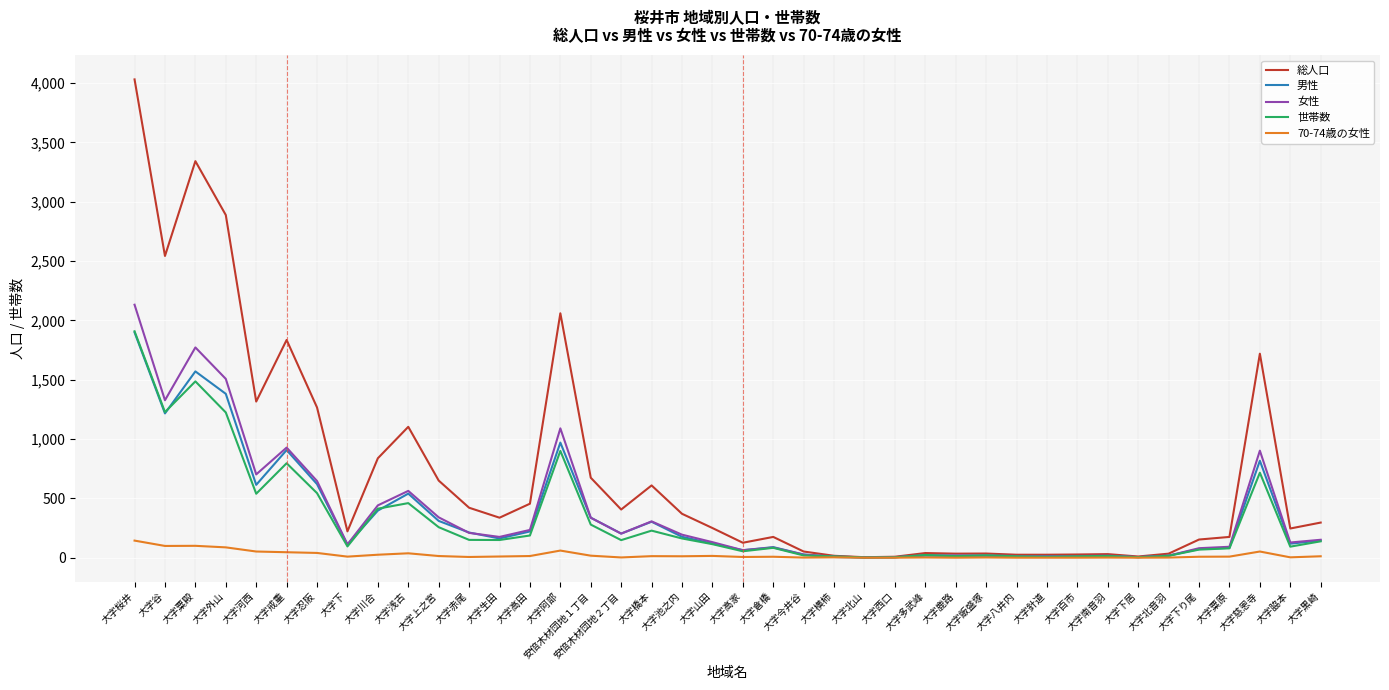

What is the highest value of the 女性 series?

2132